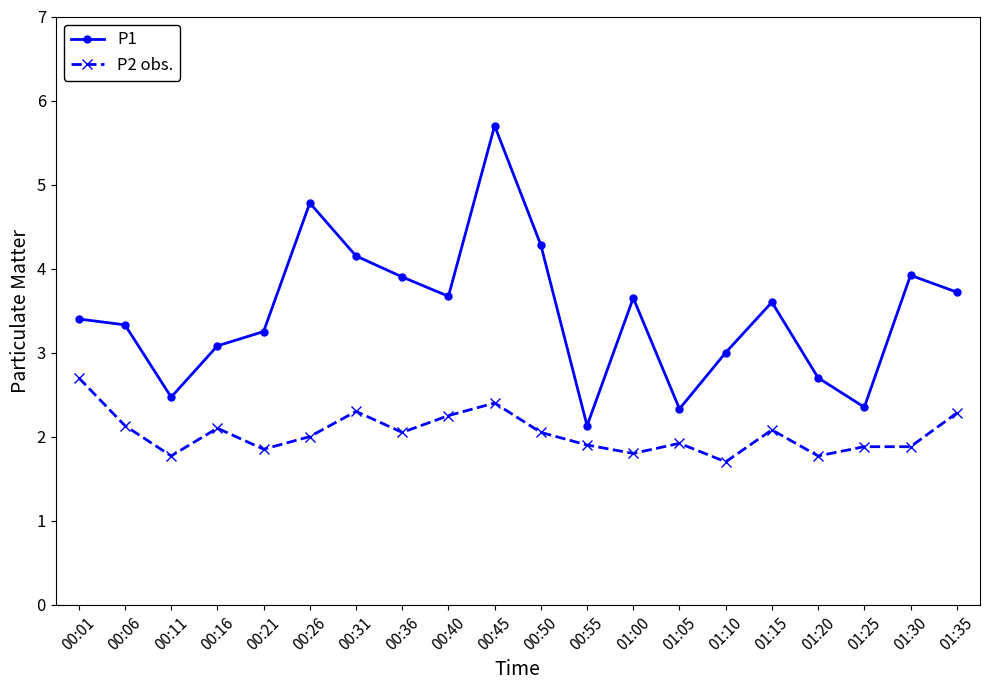

Rank the series at 01:00 from highest to lowest value.

P1, P2 obs.